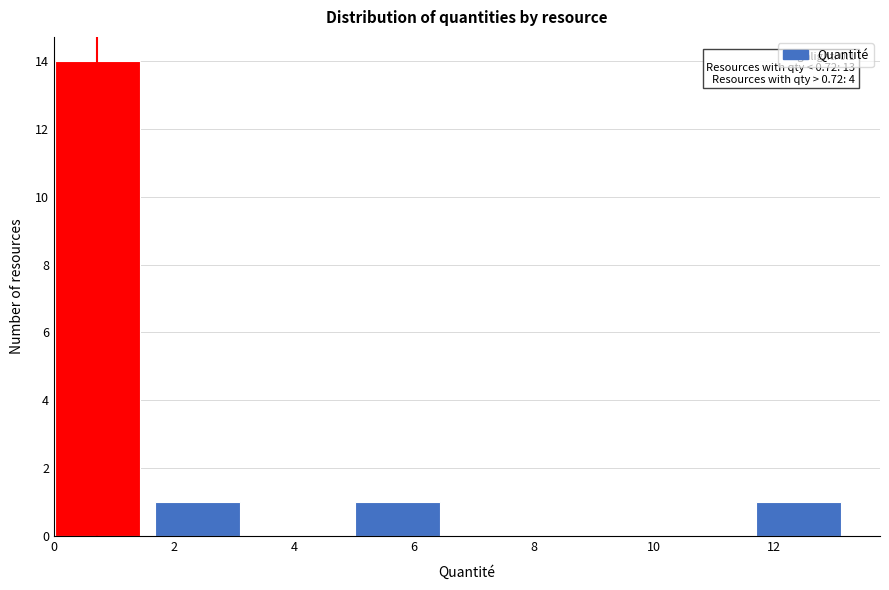

Over which range of the x-axis is the bar tallest?

0.0 to 1.6